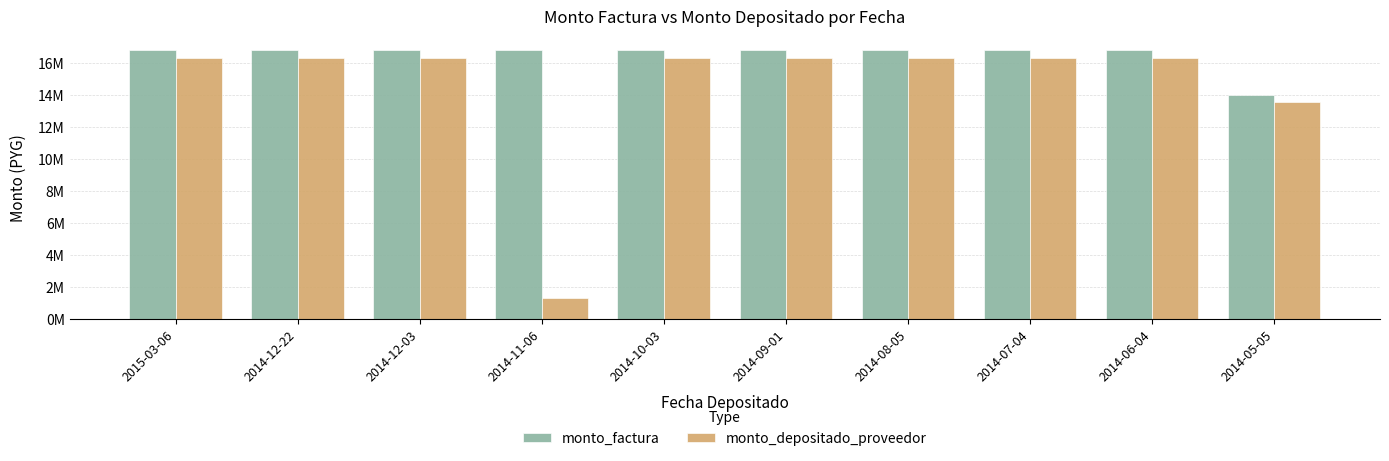

Reading left to right, what are all the values shown in this chart?

monto_factura: 2015-03-06=16800000	2014-12-22=16800000	2014-12-03=16800000	2014-11-06=16800000	2014-10-03=16800000	2014-09-01=16800000	2014-08-05=16800000	2014-07-04=16800000	2014-06-04=16800000	2014-05-05=14000000
monto_depositado_proveedor: 2015-03-06=16280727	2014-12-22=16280727	2014-12-03=16280727	2014-11-06=1280727	2014-10-03=16280727	2014-09-01=16280727	2014-08-05=16280727	2014-07-04=16280727	2014-06-04=16280727	2014-05-05=13567273